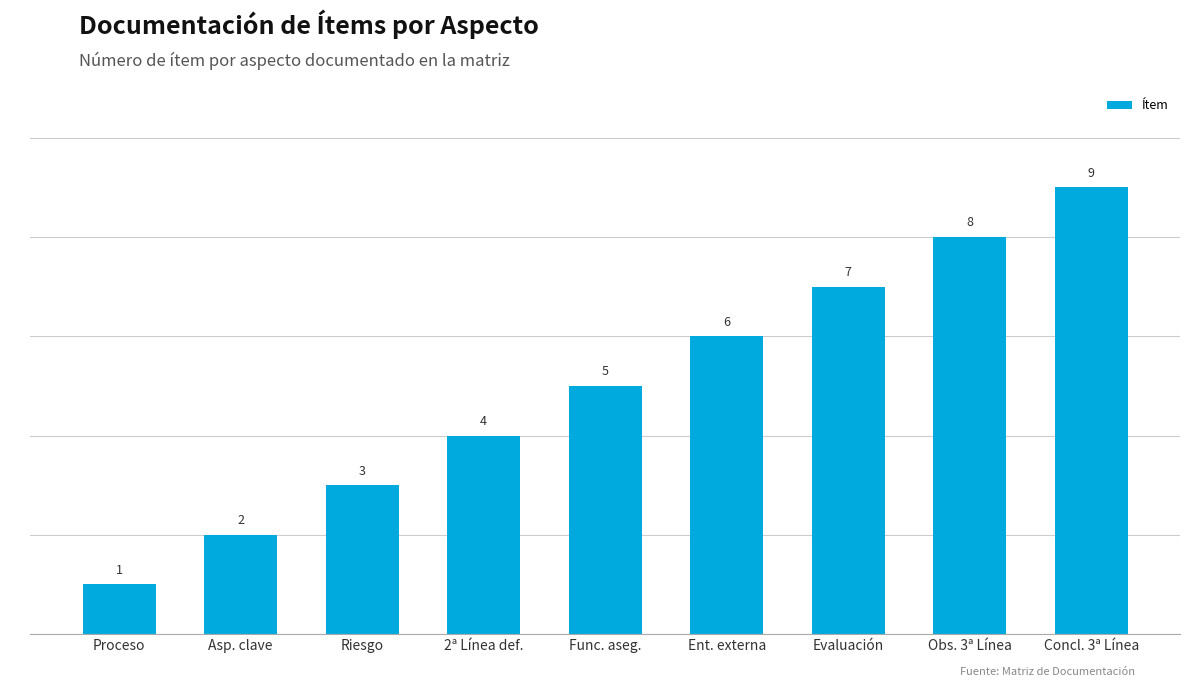

What is the value of the 4th bar from the left?

4